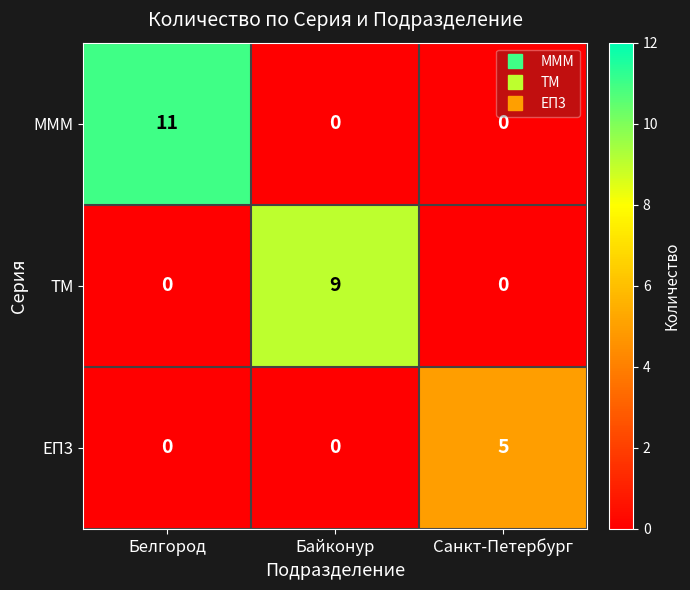

Reading left to right, what are all the values shown in this chart?

МММ: 11	0	0
ТМ: 0	9	0
ЕП3: 0	0	5